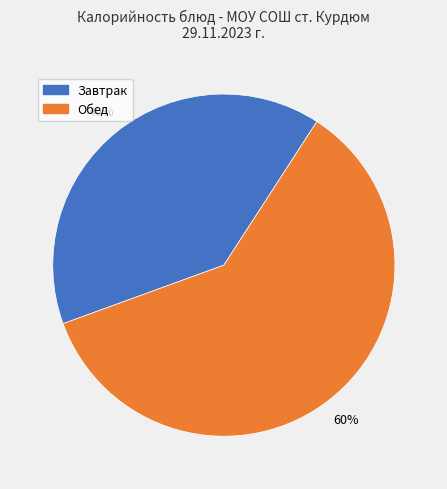

To the nearest percent, what is the average slice percentage?

50%